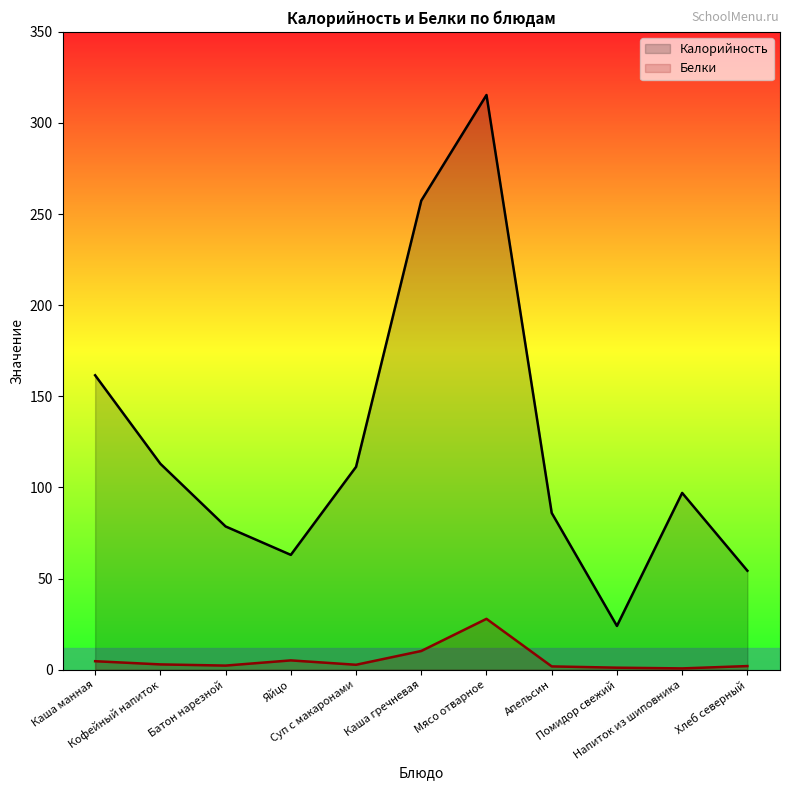

What is the total value across all series at Кофейный напиток?

115.9